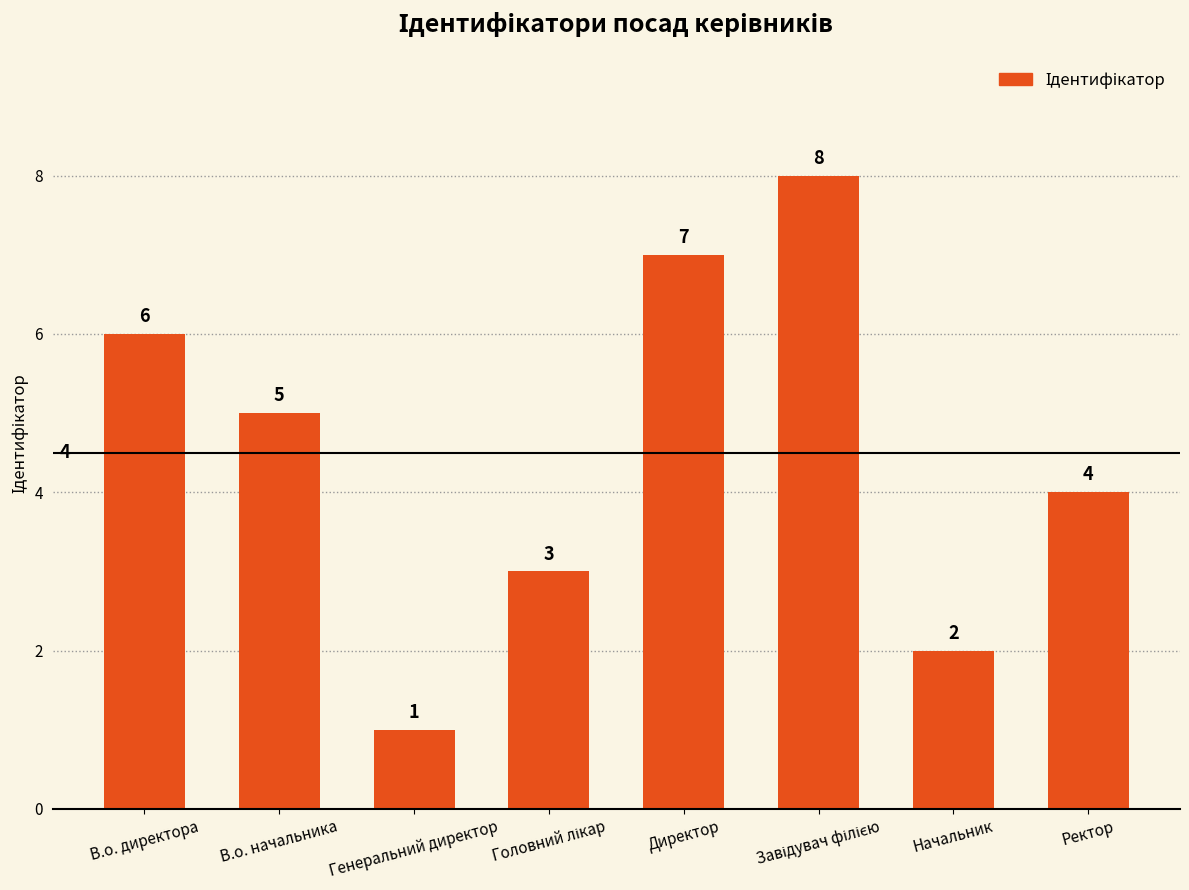

What is the greatest value displayed?

8